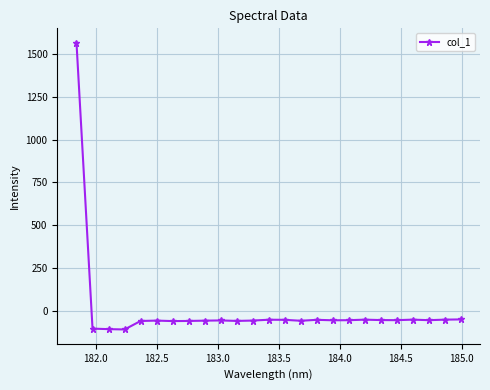

True or false: the data has more than 1 interior local peaks.

True